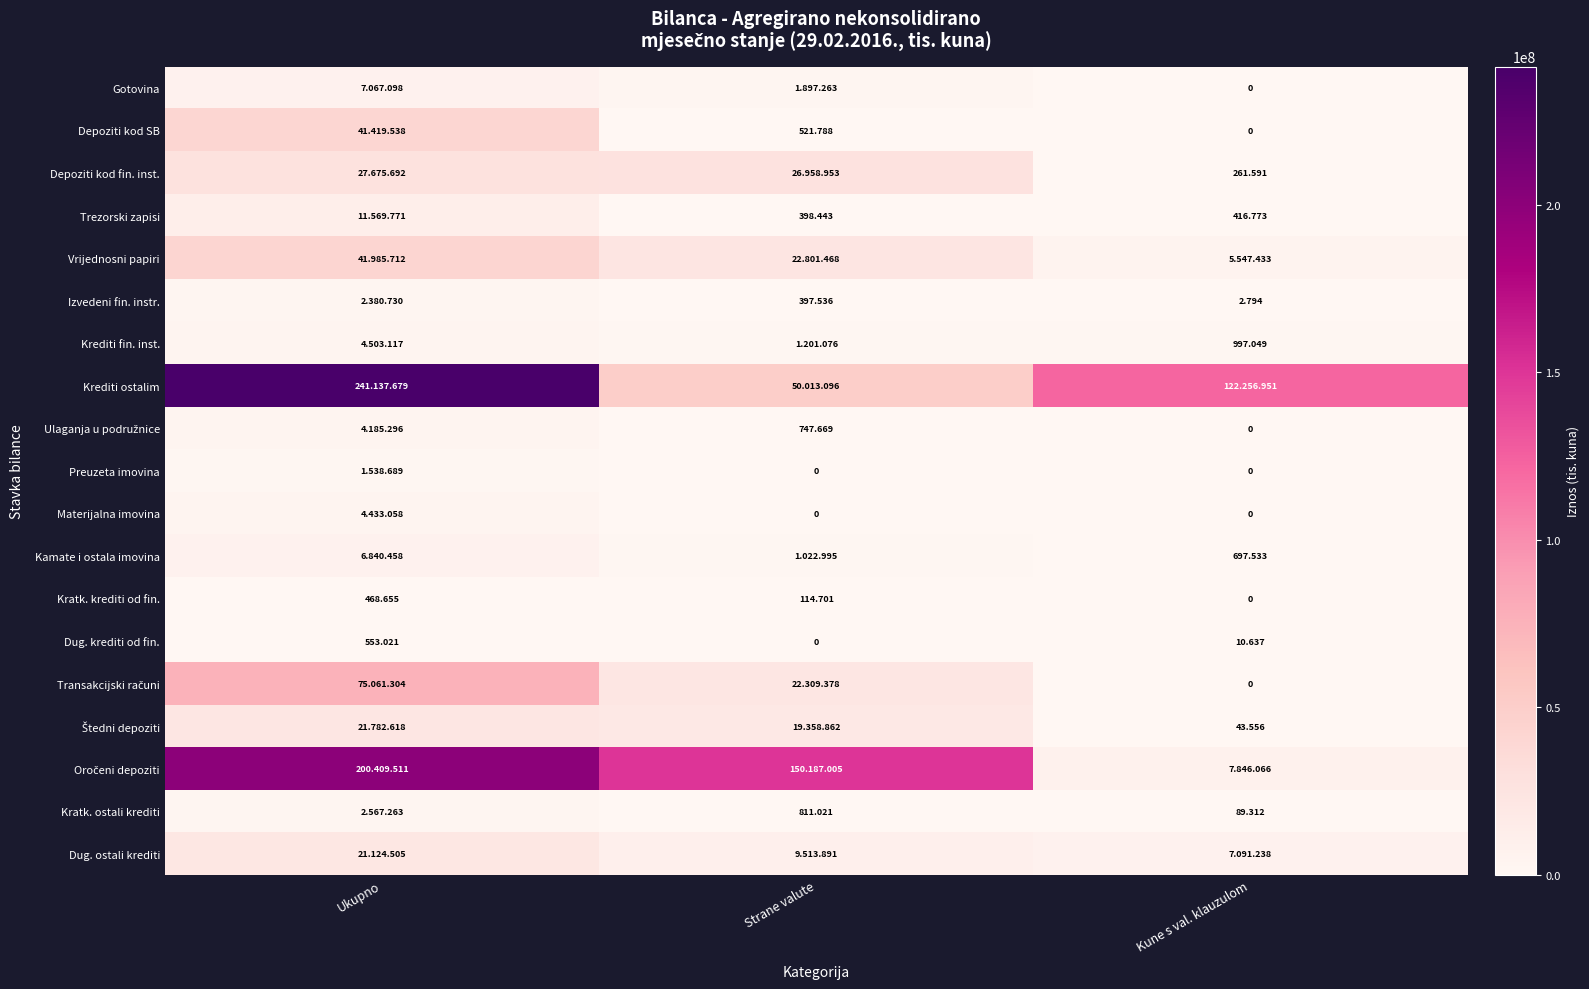

At which category is the sum across all series the highest?

Ukupno